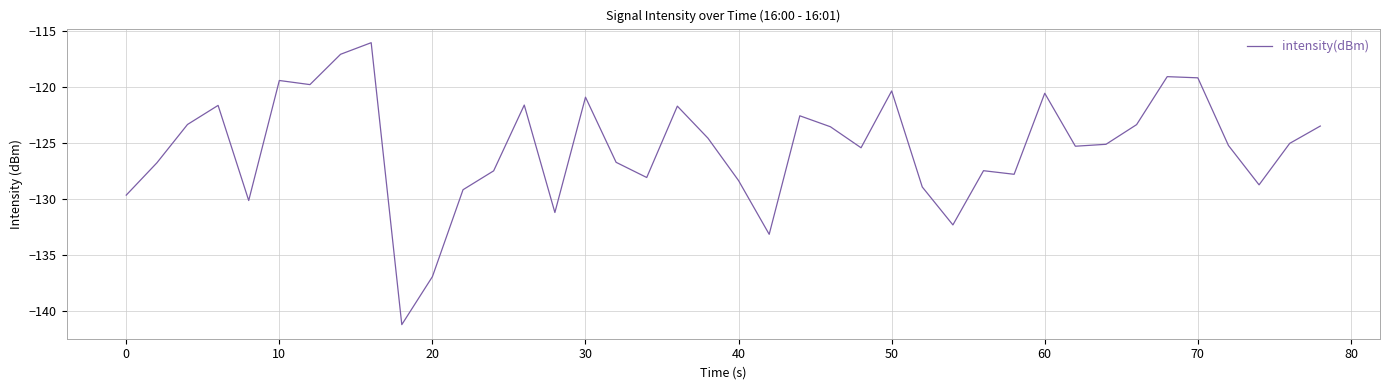

What is the smallest value displayed?

-141.2